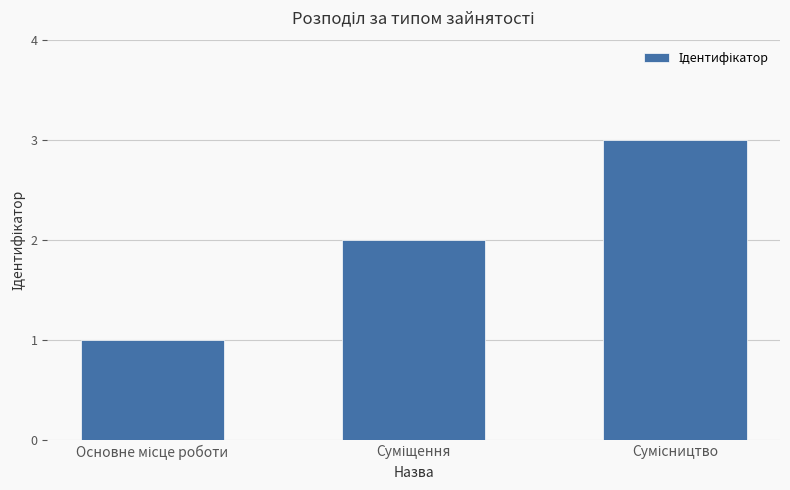

How many categories are shown in the chart?

3